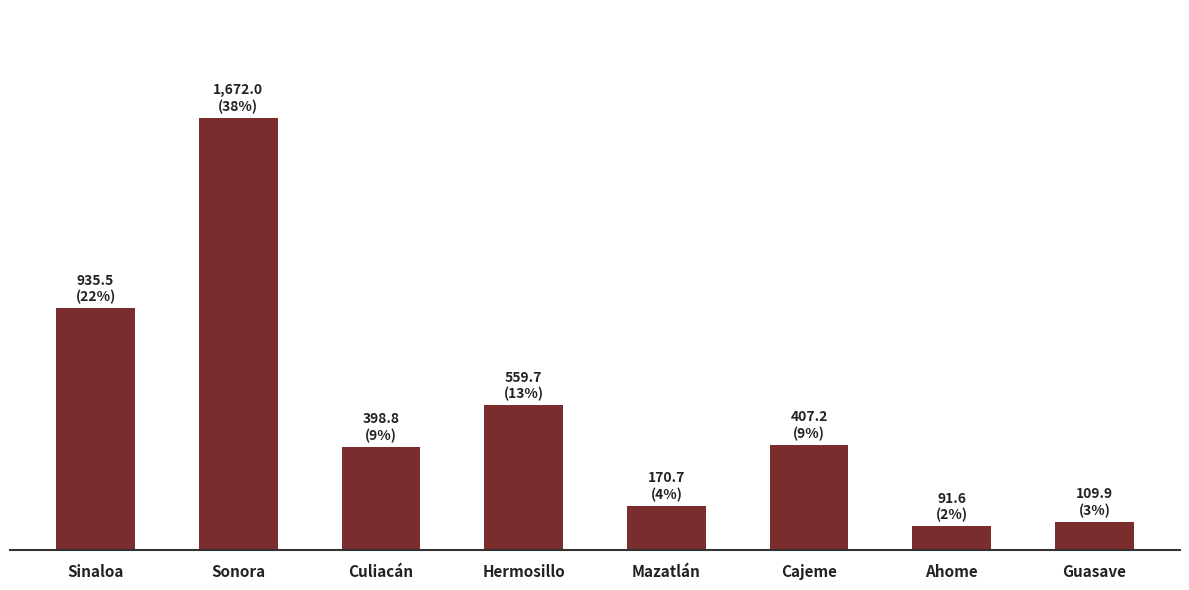

At which label does the data first exceed 407?

Sinaloa